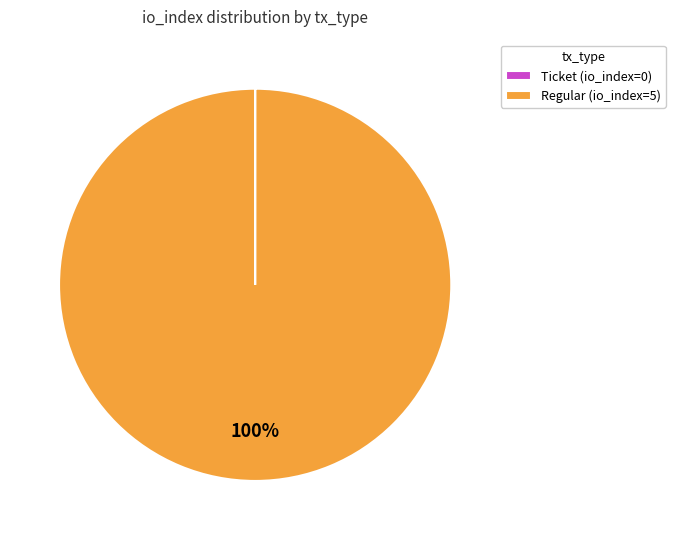

To the nearest percent, what is the average slice percentage?

50%